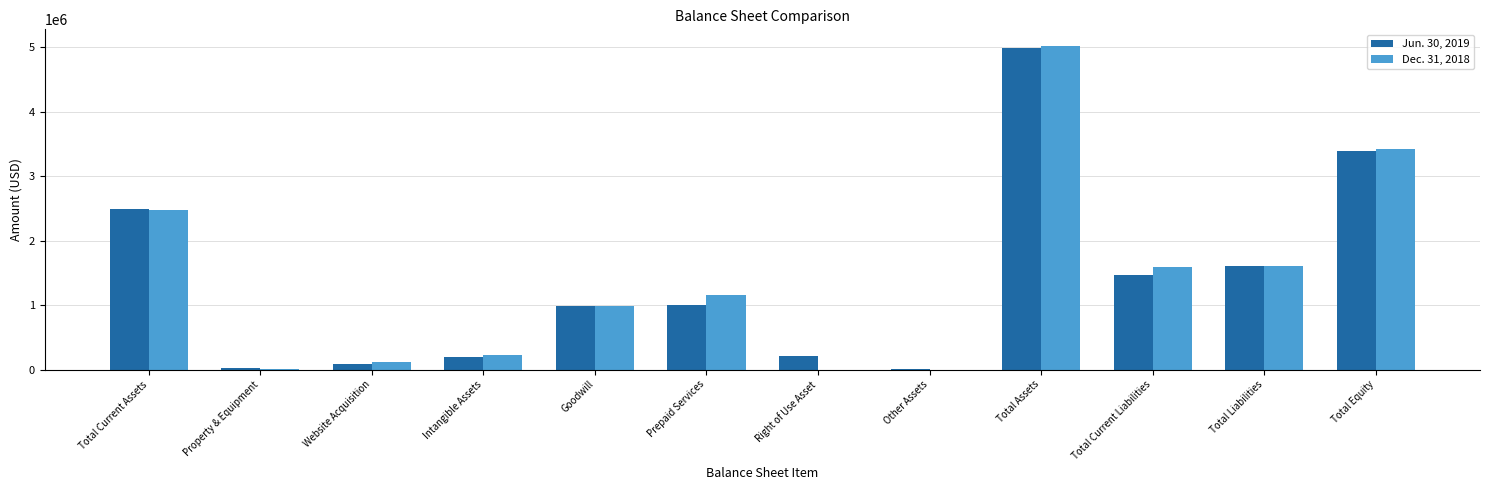

What is the maximum value shown in the chart?

5025848